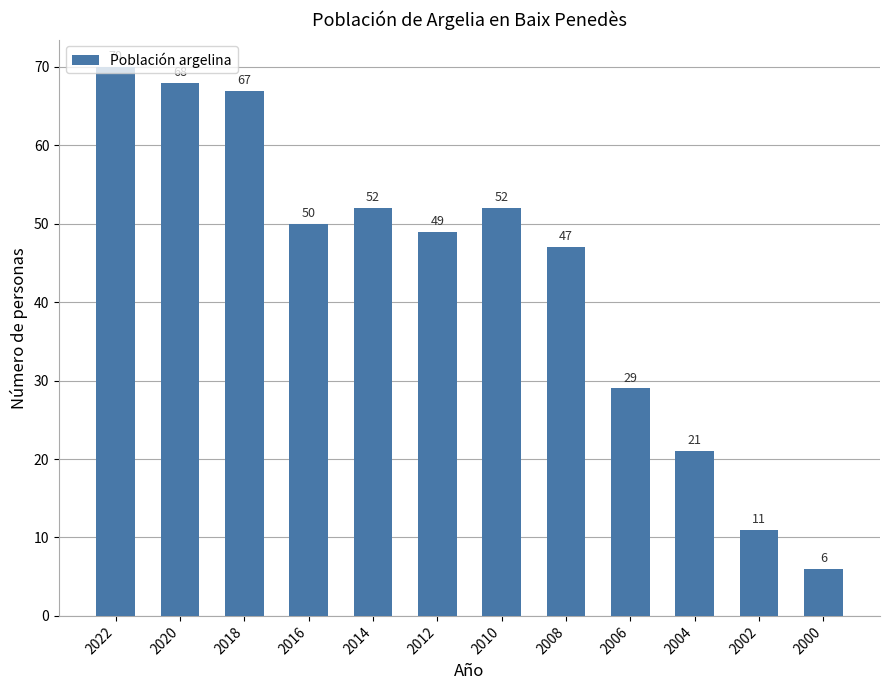

How many series are shown in this chart?

1